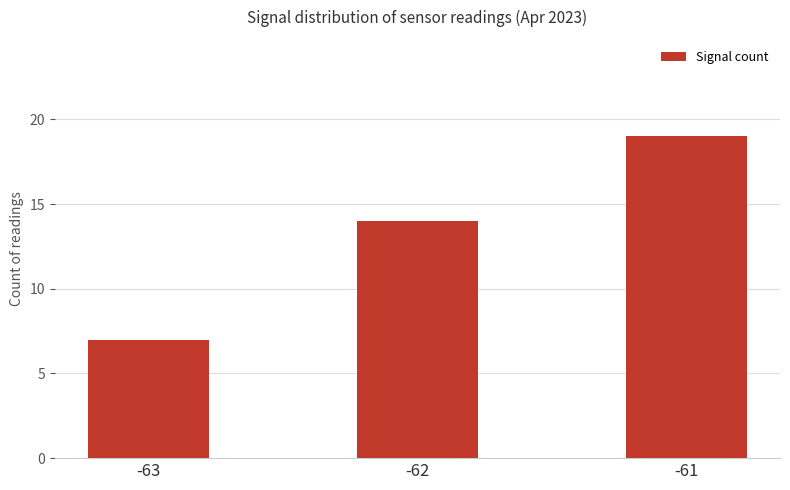

The chart shows a value of 19 at -61. True or false?

True